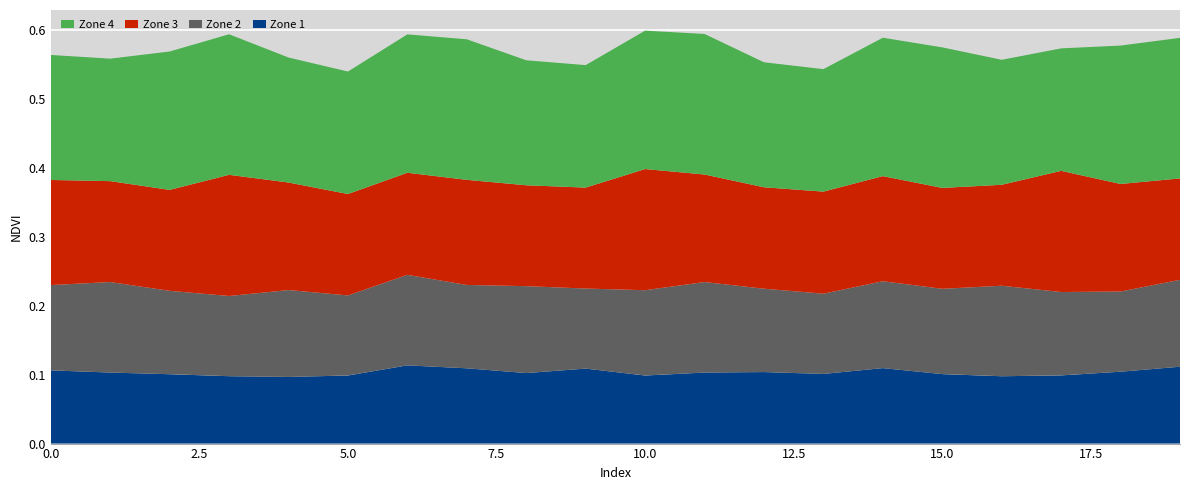

Reading right to left, extract all data points from this chart.

Zone 1: 19=0.1	18=0.1	17=0.1	16=0.1	15=0.1	14=0.1	13=0.1	12=0.1	11=0.1	10=0.1	9=0.1	8=0.1	7=0.1	6=0.1	5=0.1	4=0.1	3=0.1	2=0.1	1=0.1	0=0.1
Zone 2: 19=0.1	18=0.1	17=0.1	16=0.1	15=0.1	14=0.1	13=0.1	12=0.1	11=0.1	10=0.1	9=0.1	8=0.1	7=0.1	6=0.1	5=0.1	4=0.1	3=0.1	2=0.1	1=0.1	0=0.1
Zone 3: 19=0.1	18=0.2	17=0.2	16=0.1	15=0.1	14=0.2	13=0.1	12=0.1	11=0.2	10=0.2	9=0.1	8=0.1	7=0.2	6=0.1	5=0.1	4=0.2	3=0.2	2=0.1	1=0.1	0=0.2
Zone 4: 19=0.2	18=0.2	17=0.2	16=0.2	15=0.2	14=0.2	13=0.2	12=0.2	11=0.2	10=0.2	9=0.2	8=0.2	7=0.2	6=0.2	5=0.2	4=0.2	3=0.2	2=0.2	1=0.2	0=0.2